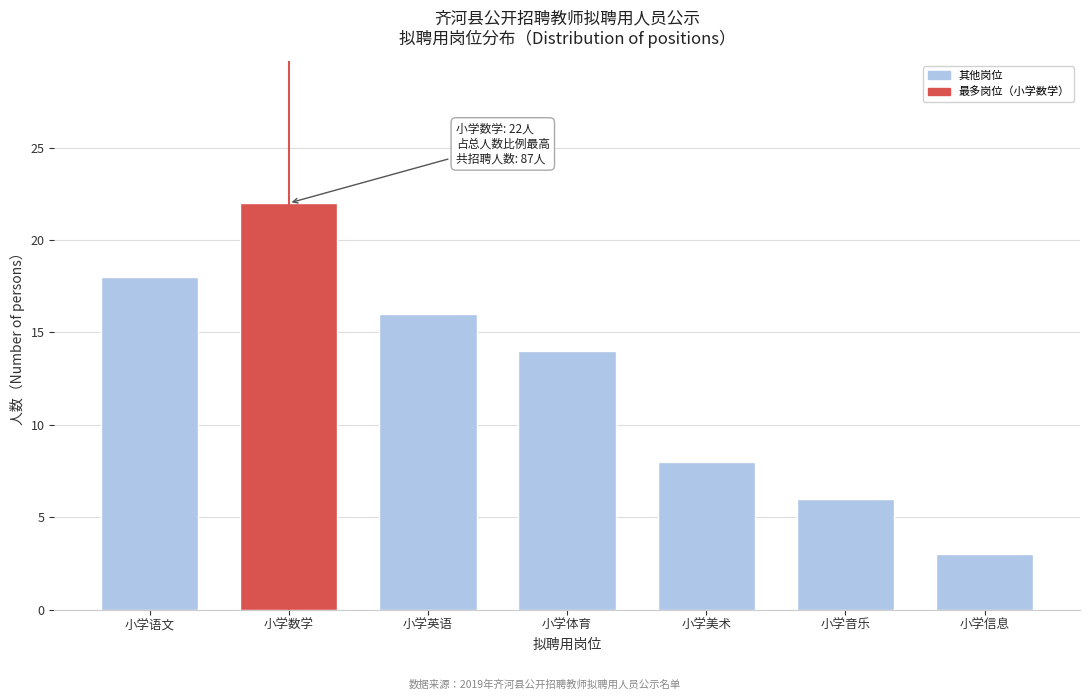

Reading left to right, extract all data points from this chart.

小学语文=18	小学数学=22	小学英语=16	小学体育=14	小学美术=8	小学音乐=6	小学信息=3